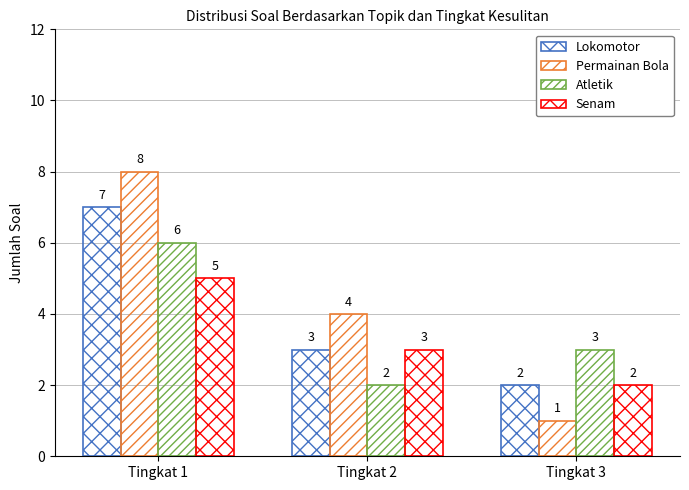

The Senam series shows 5 at Tingkat 1. True or false?

True